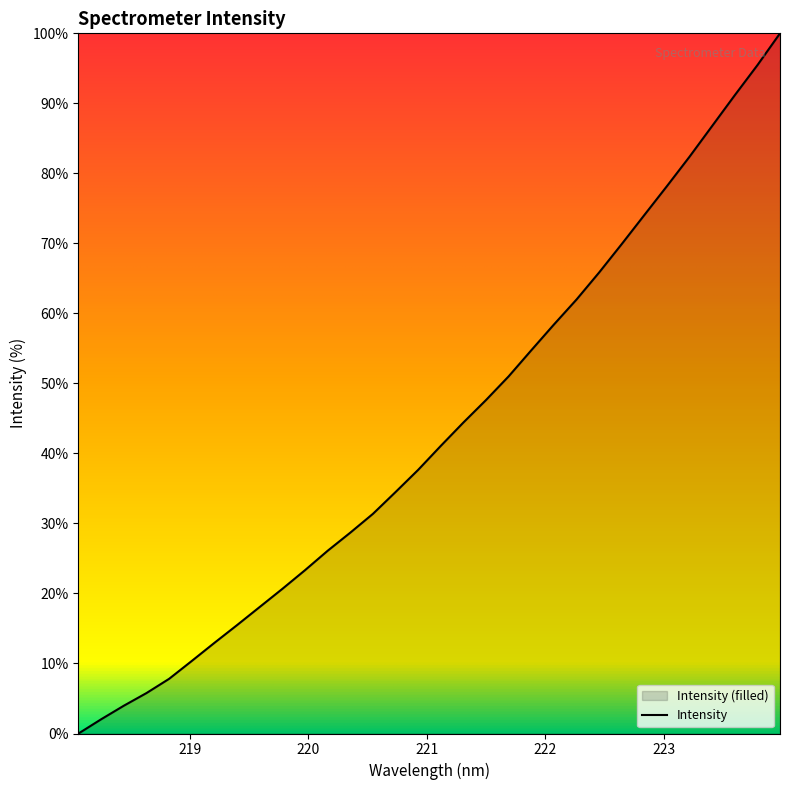

What is the maximum value shown in the chart?

100.0